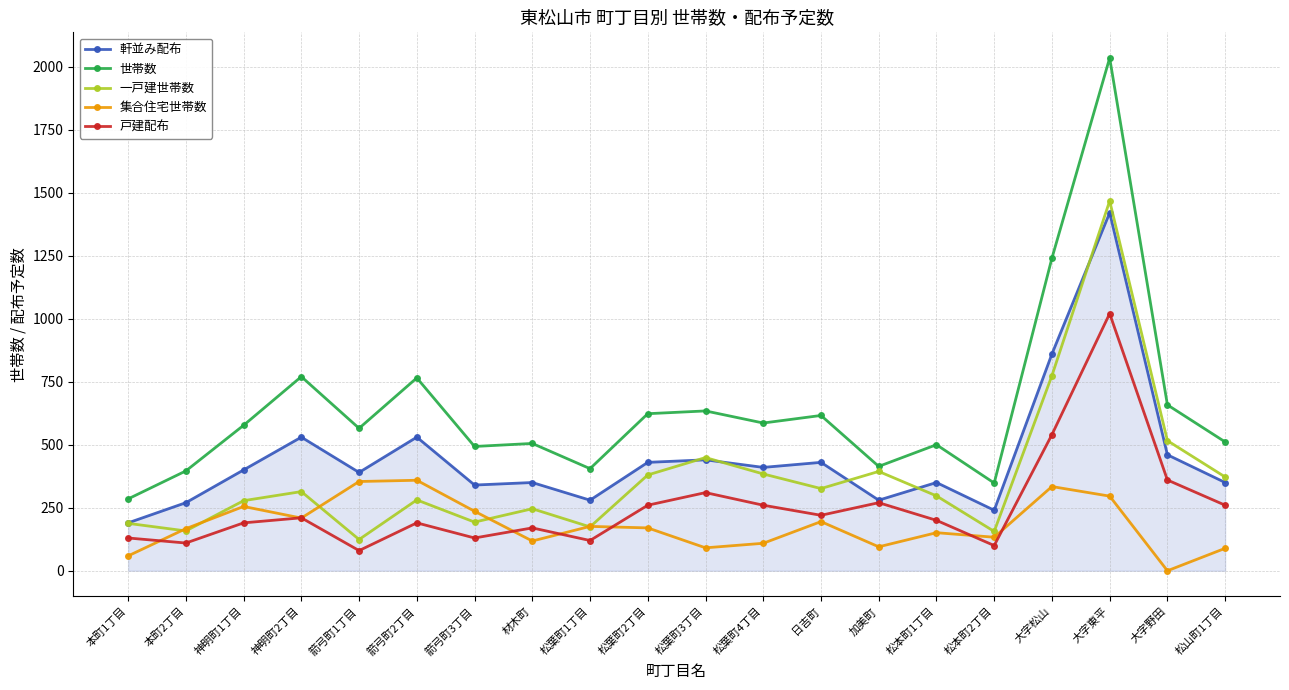

True or false: 世帯数 and 集合住宅世帯数 intersect in this chart.

False